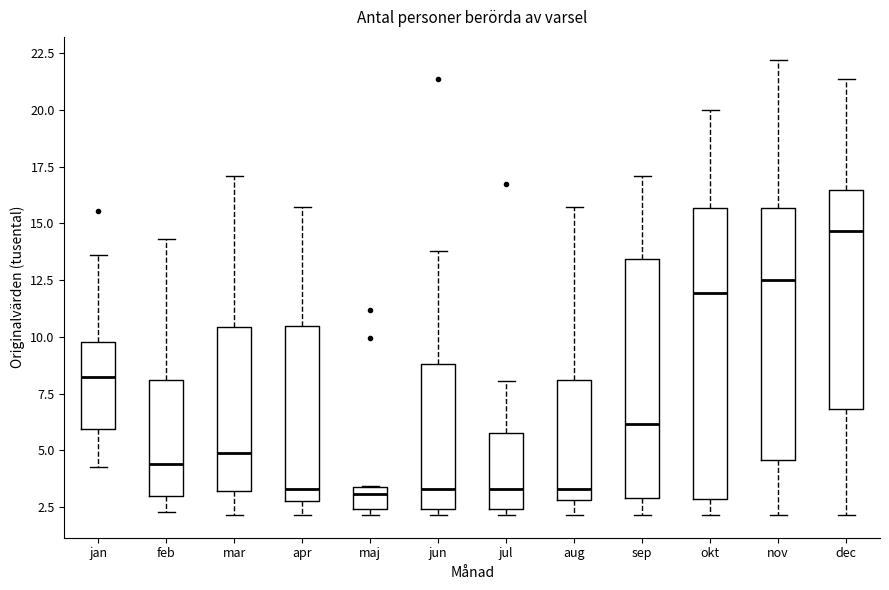

Reading left to right, read every box against the y-axis: the position of its median line, the range the box covers, and the ends of its whiskers. The values are not printed on the chart, so give them approximately, as read against the axis.

jan: median 8.0, box 6.0 to 10.0, whiskers 4.5 to 13.5
feb: median 4.5, box 3.0 to 8.0, whiskers 2.5 to 14.5
mar: median 5.0, box 3.0 to 10.5, whiskers 2.0 to 17.0
apr: median 3.5, box 3.0 to 10.5, whiskers 2.0 to 15.5
maj: median 3.0, box 2.5 to 3.5, whiskers 2.0 to 3.5
jun: median 3.5, box 2.5 to 9.0, whiskers 2.0 to 14.0
jul: median 3.5, box 2.5 to 5.5, whiskers 2.0 to 8.0
aug: median 3.5, box 3.0 to 8.0, whiskers 2.0 to 15.5
sep: median 6.0, box 3.0 to 13.5, whiskers 2.0 to 17.0
okt: median 12.0, box 3.0 to 15.5, whiskers 2.0 to 20.0
nov: median 12.5, box 4.5 to 15.5, whiskers 2.0 to 22.0
dec: median 14.5, box 7.0 to 16.5, whiskers 2.0 to 21.5